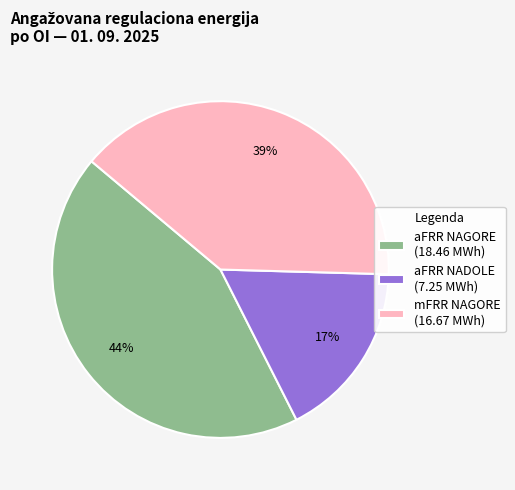

Which category has the biggest portion of the pie?

aFRR NAGORE (18.46 MWh)